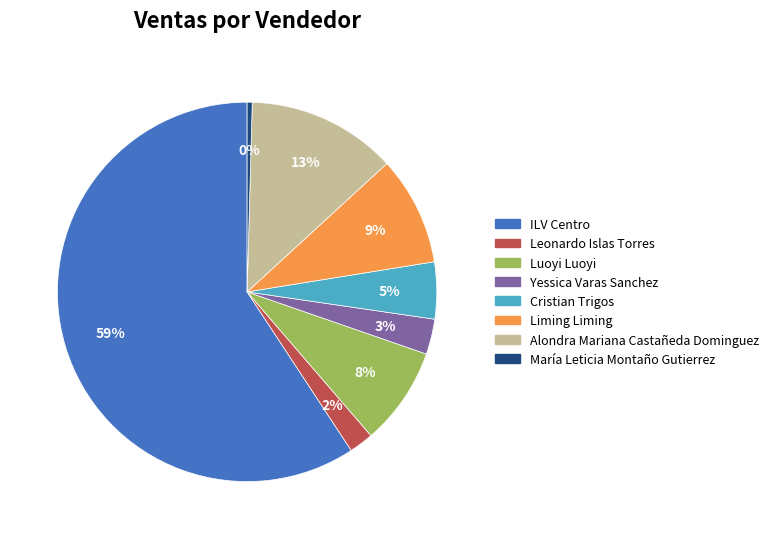

Which has a higher value, Leonardo Islas Torres or María Leticia Montaño Gutierrez?

Leonardo Islas Torres